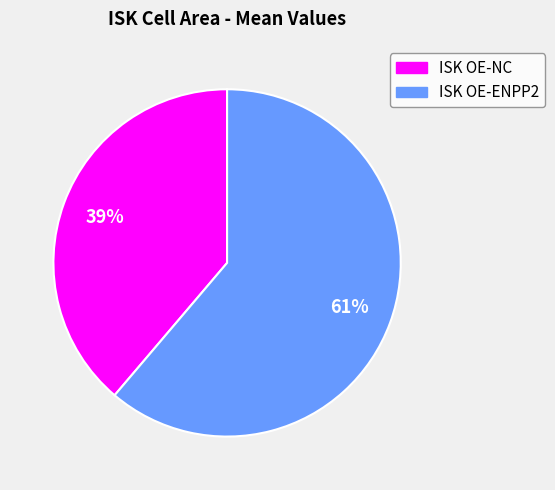

Is it true that ISK OE-NC is 39% of the pie?

True